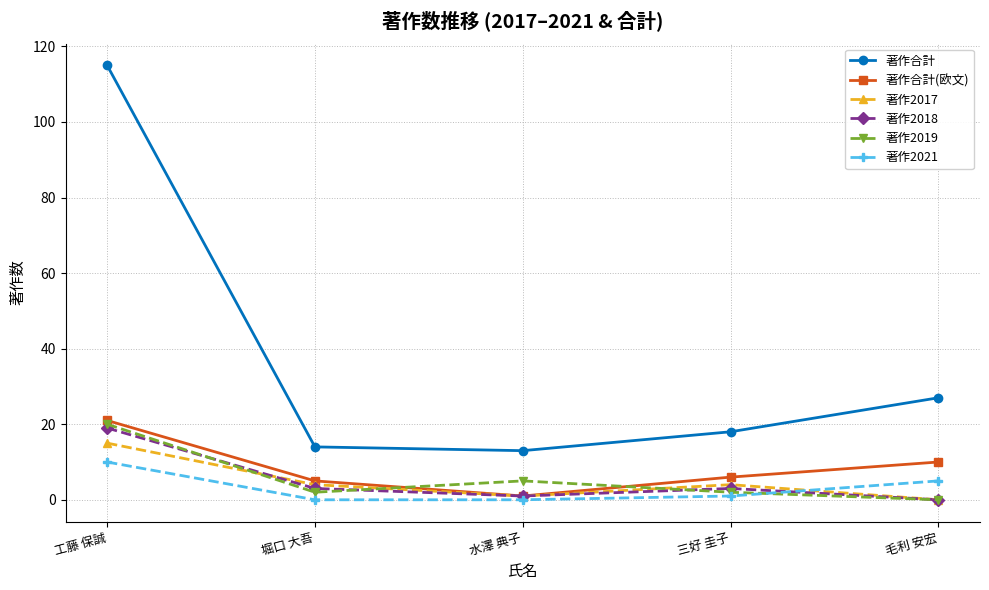

What is the greatest value displayed?

115